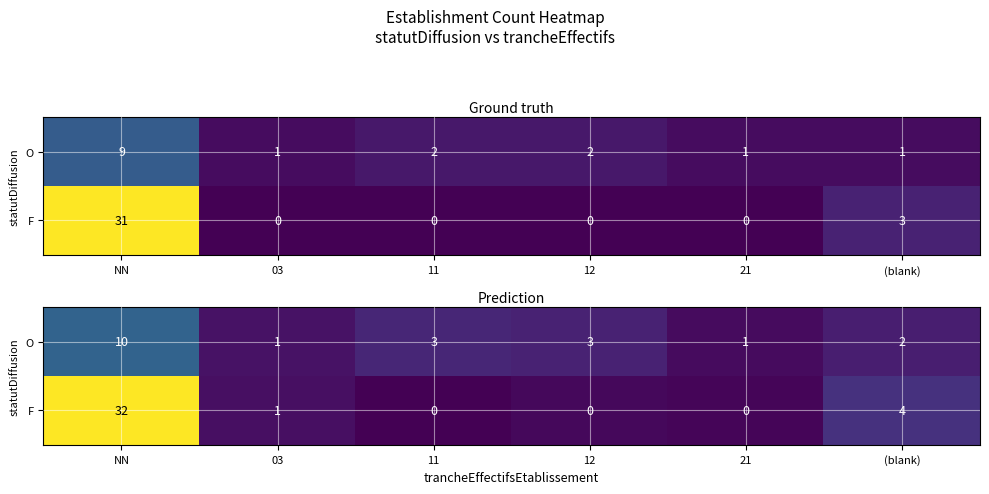

List the series in order of their overall mean, highest first.

F, O